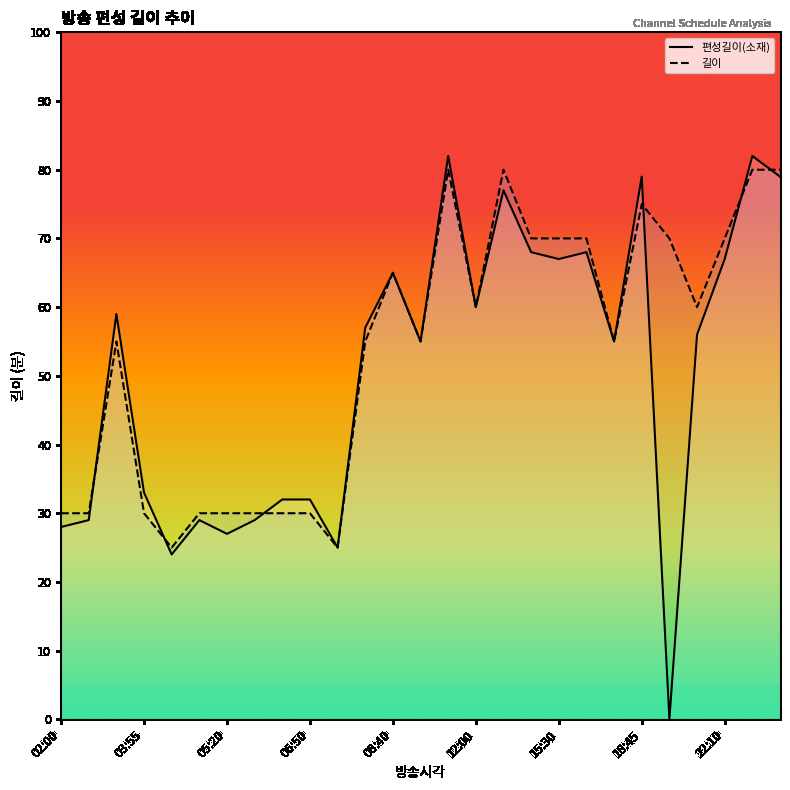

At which label does 편성길이(소재) first exceed 56?

03:00